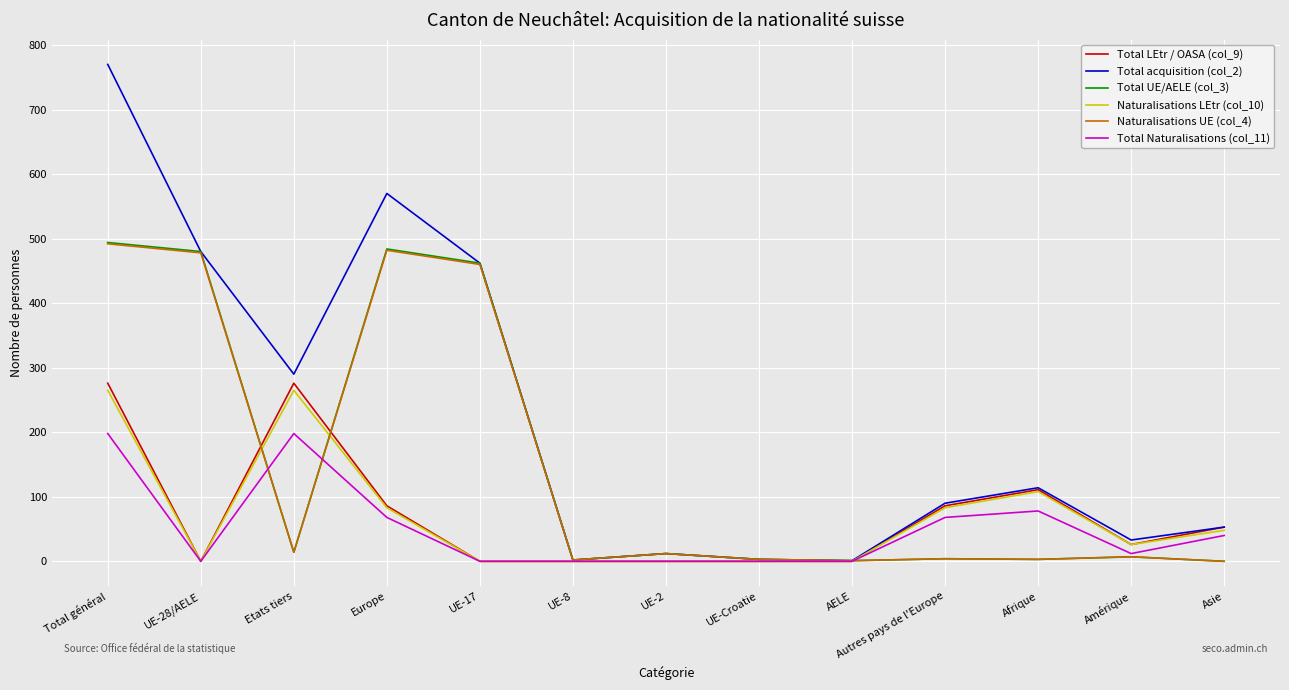

At which category does Total Naturalisations (col_11) reach its first local valley?

UE-28/AELE